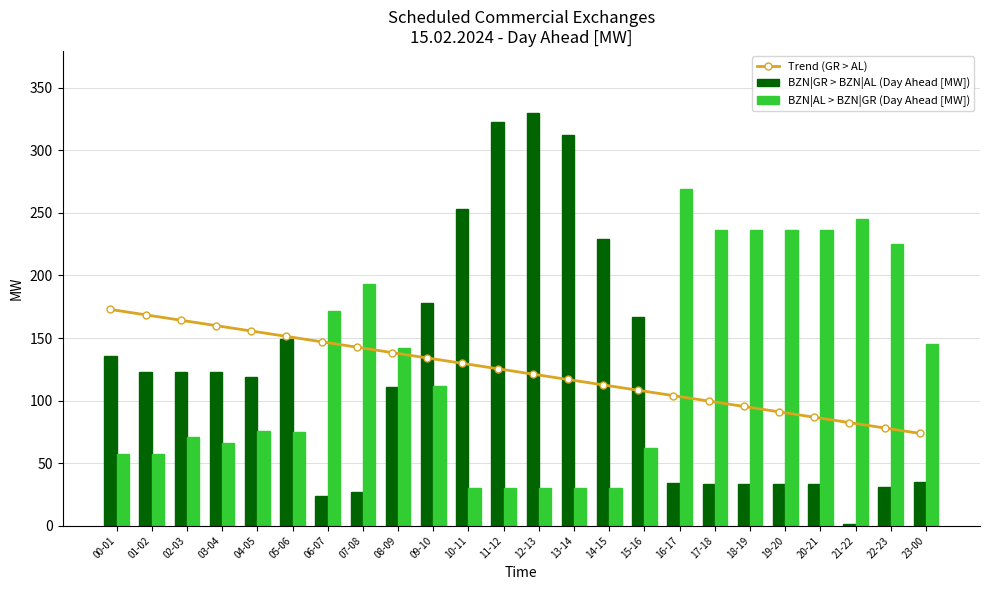

What is the label of the 18th bar from the left?

17-18